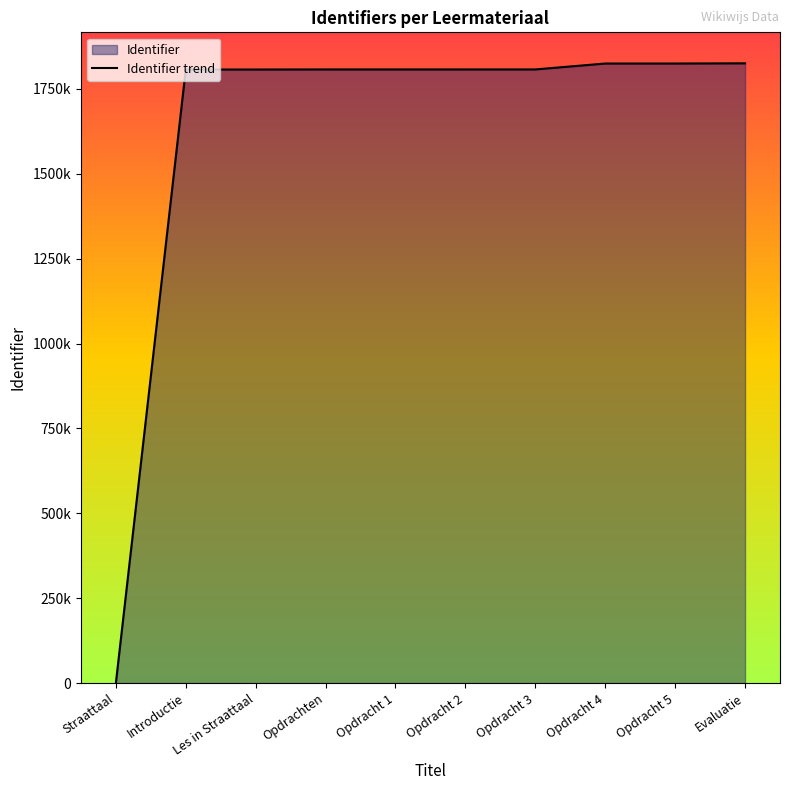

Reading left to right, what are all the values shown in this chart?

0	1806868	1806880	1807087	1807098	1807100	1807106	1824514	1824515	1825106